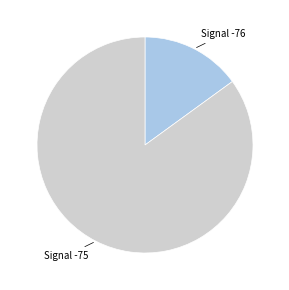

Does any single category account for the majority?

Yes